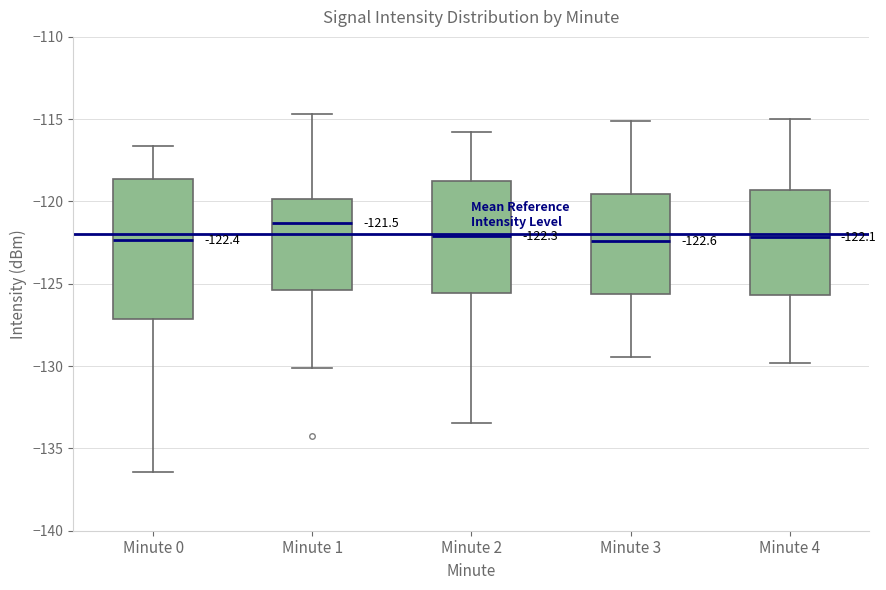

Comparing the boxes themselves (not the whiskers), which one is the tallest?

Minute 0